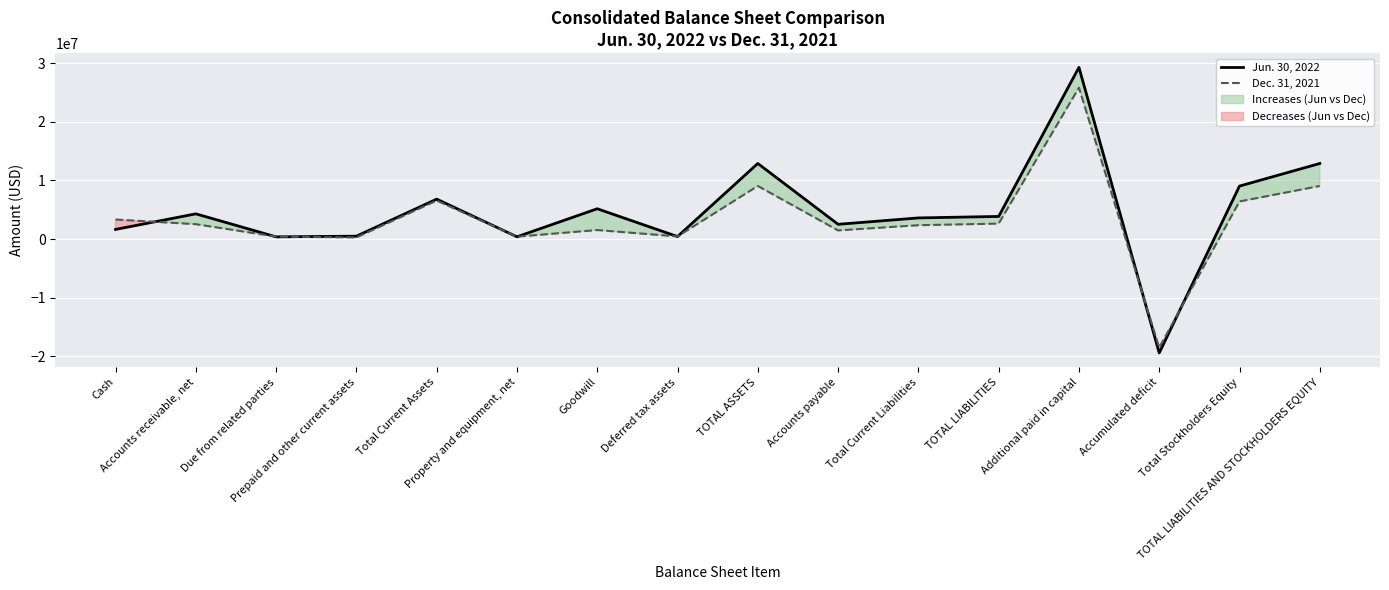

At which label is Jun. 30, 2022 closest to 4930679?

Goodwill